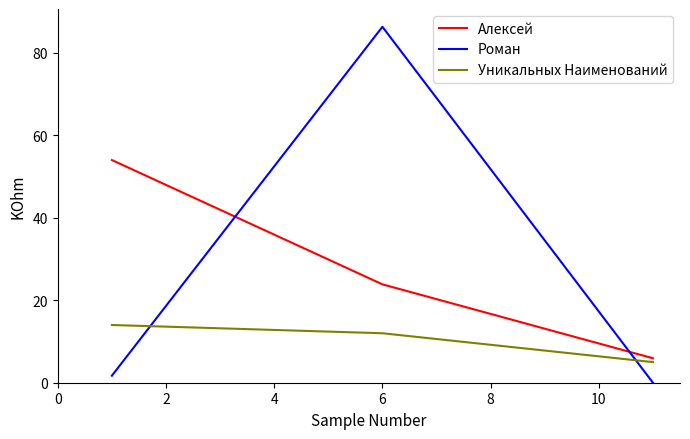

Does the chart display data point markers on the line(s)?

No